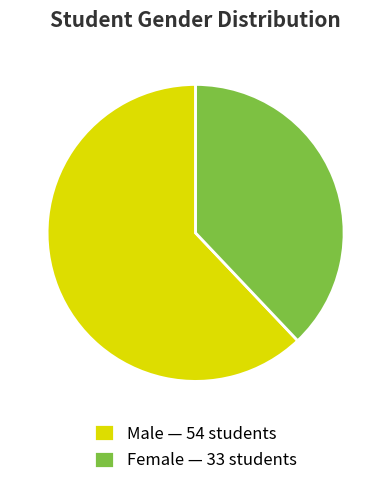

Which has a higher value, Male — 54 students or Female — 33 students?

Male — 54 students